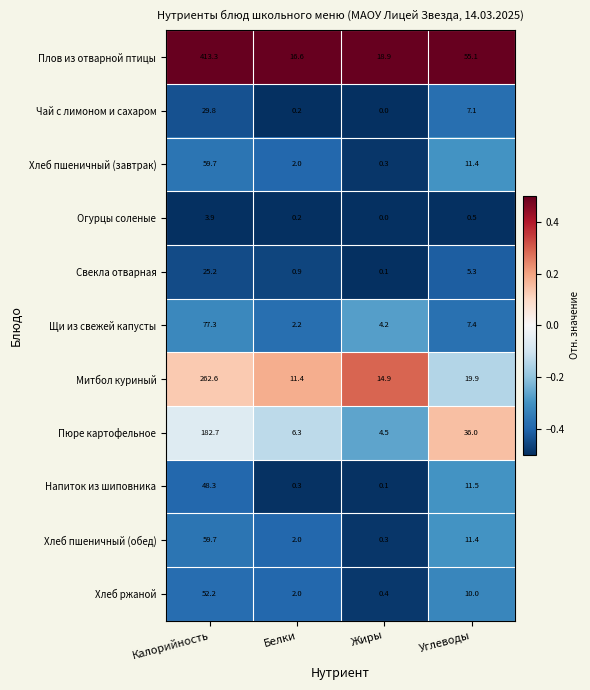

What is the difference between the highest and lowest values at Жиры?

18.9